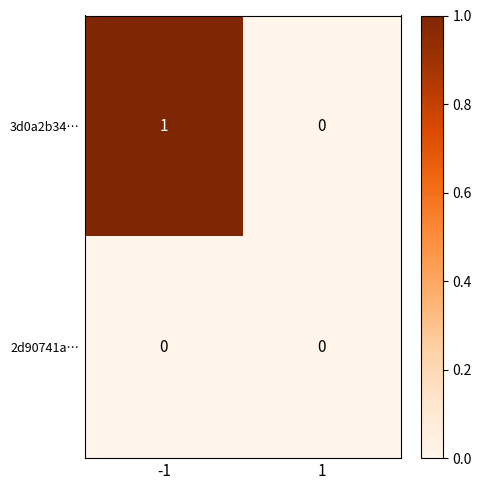

Reading left to right, list all the values displayed in this chart.

3d0a2b34…: 1	0
2d90741a…: 0	0